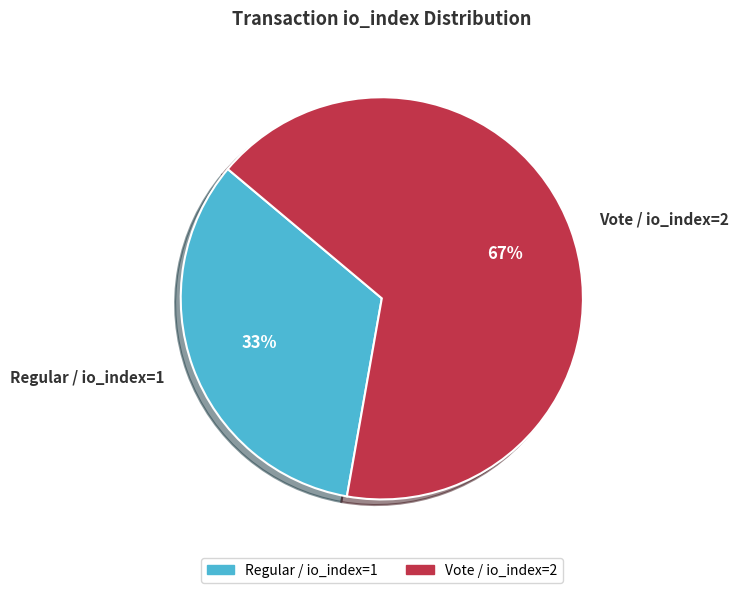

To the nearest percent, what percentage of the pie is Vote / io_index=2?

67%